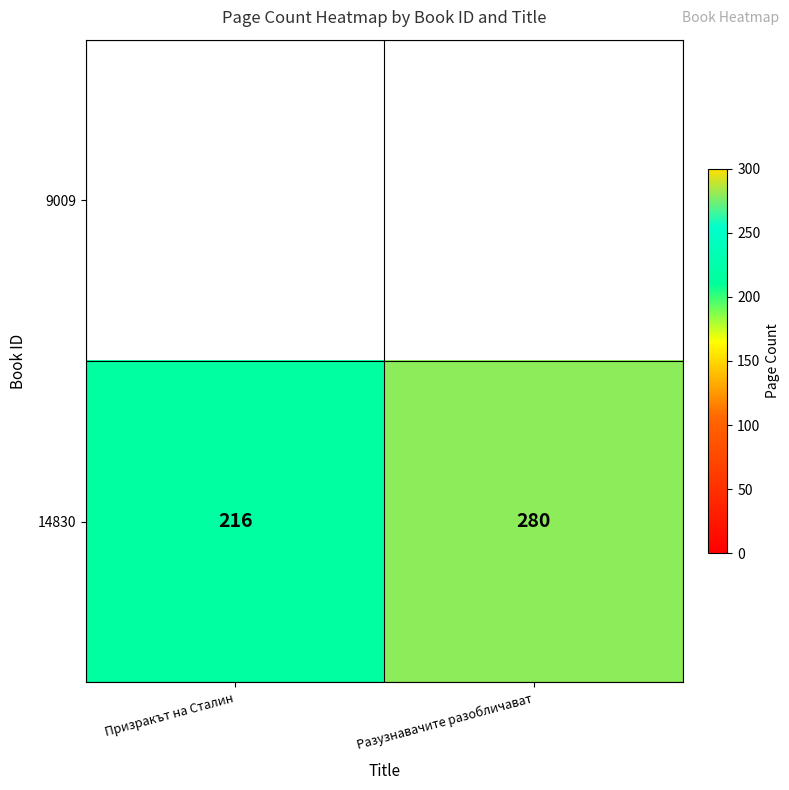

Which has a higher value, Разузнавачите разобличават or Призракът на Сталин?

Разузнавачите разобличават